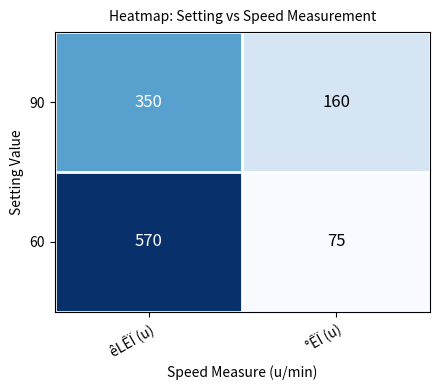

Rank the series by their average value, from lowest to highest.

90, 60